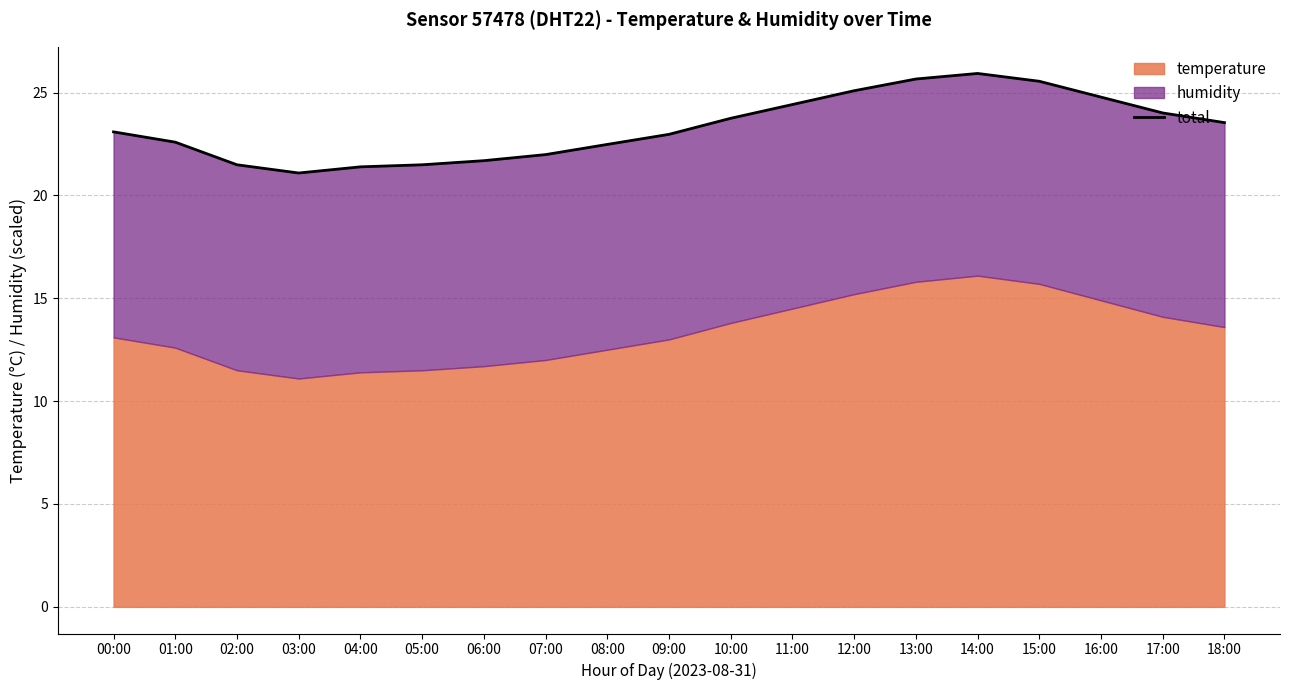

What position from the left is 06:00?

7